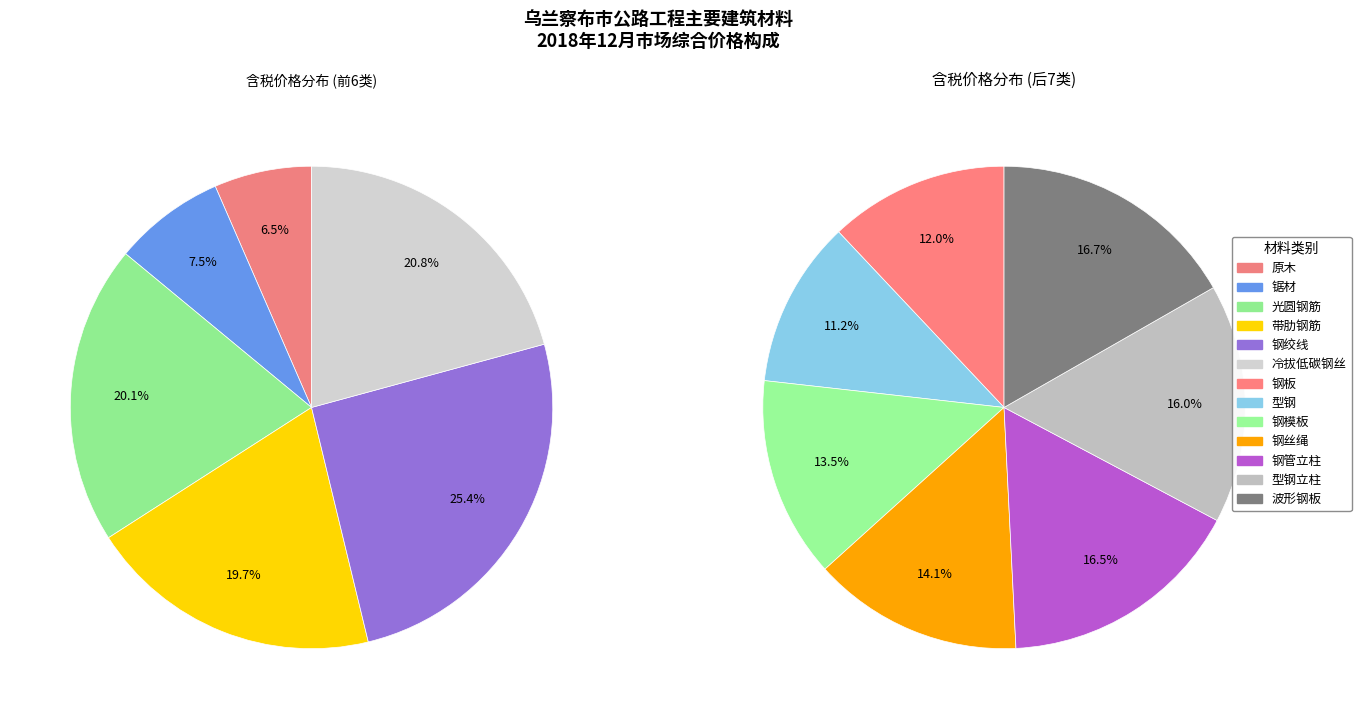

Combined, what portion of the pie is 光圆钢筋 and 钢模板?

15.9%